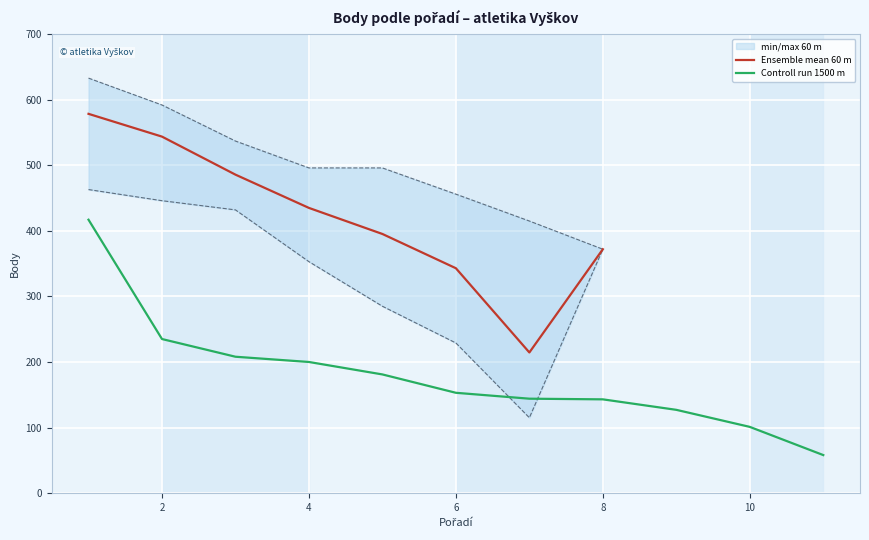

What is the difference between the second highest and second lowest values?

134